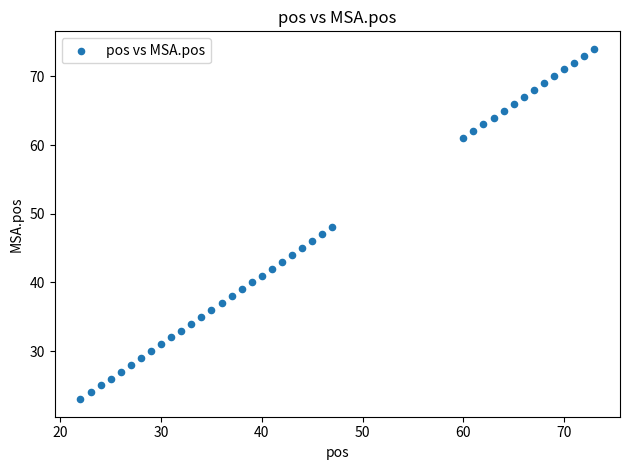

What is the range of X values (max minus min)?

51